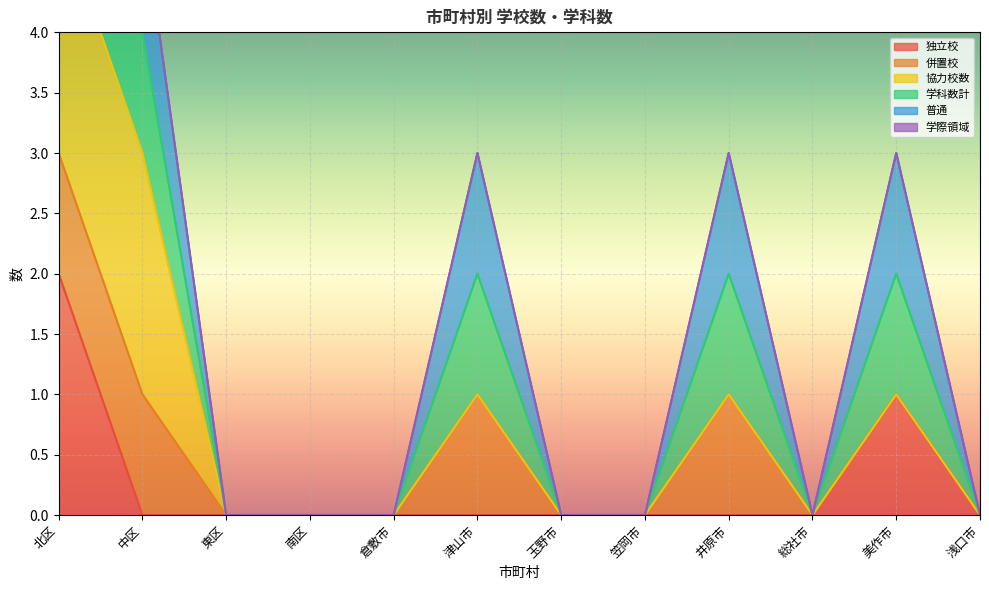

Count the 学科数計 values in the range 0 to 1.

11